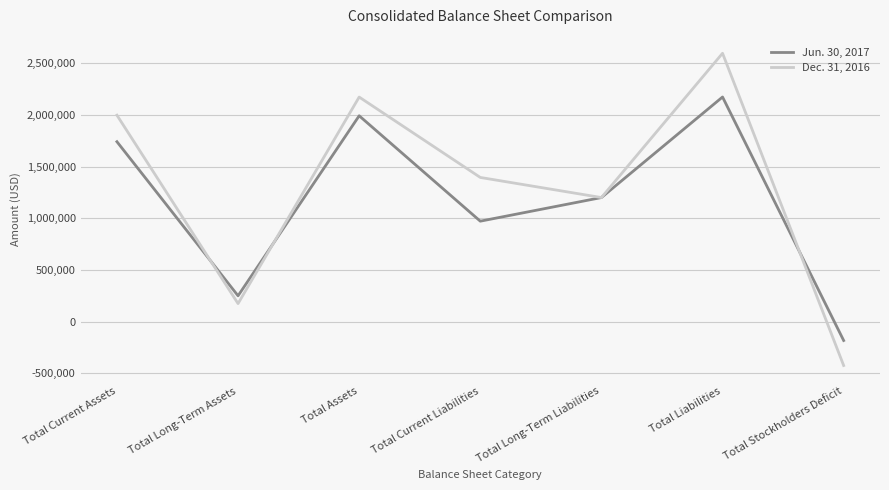

At which category is the sum across all series the highest?

Total Liabilities